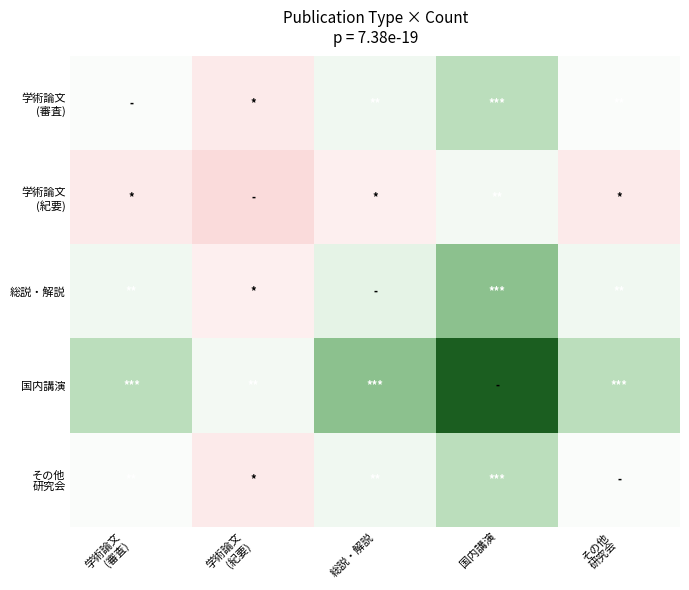

Count the number of categories in the chart.

5